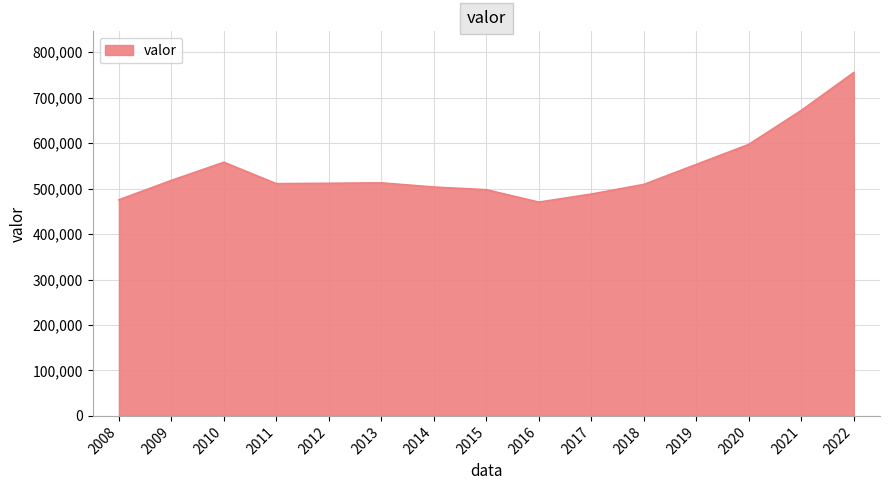

The value at 2022 is 755465. True or false?

True